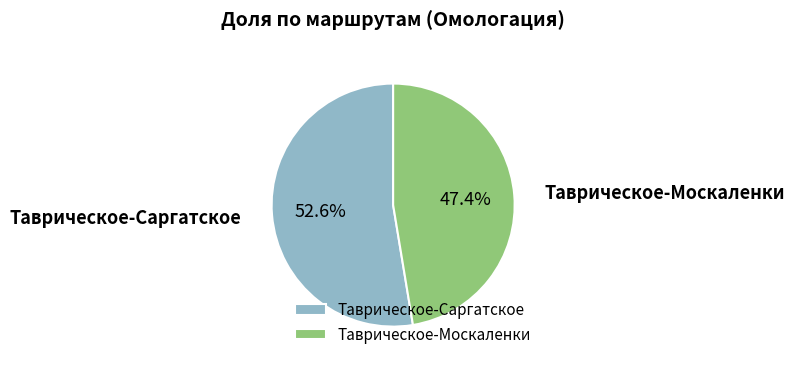

The Таврическое-Саргатское slice represents 53% of the pie. True or false?

True